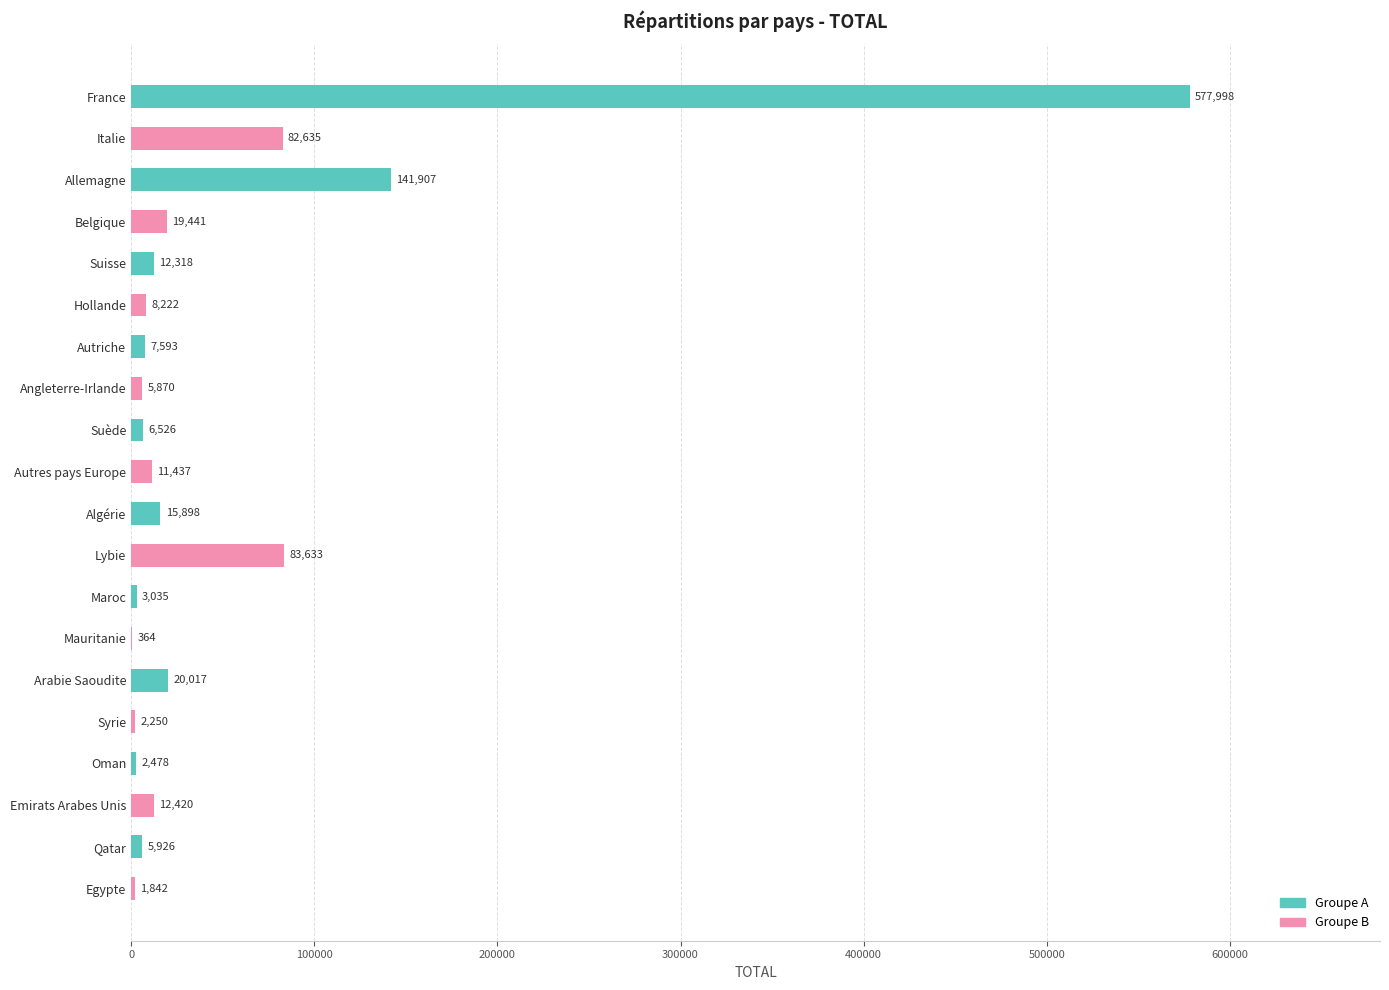

At which label is the value closest to 289181?

Allemagne